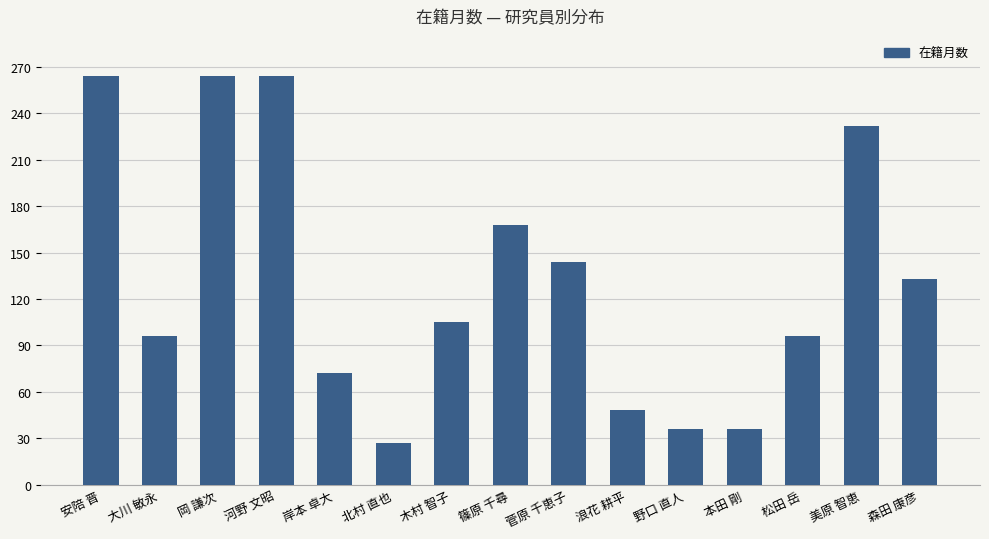

What is the ratio of the value at 河野 文昭 to the value at 野口 直人?

7.3